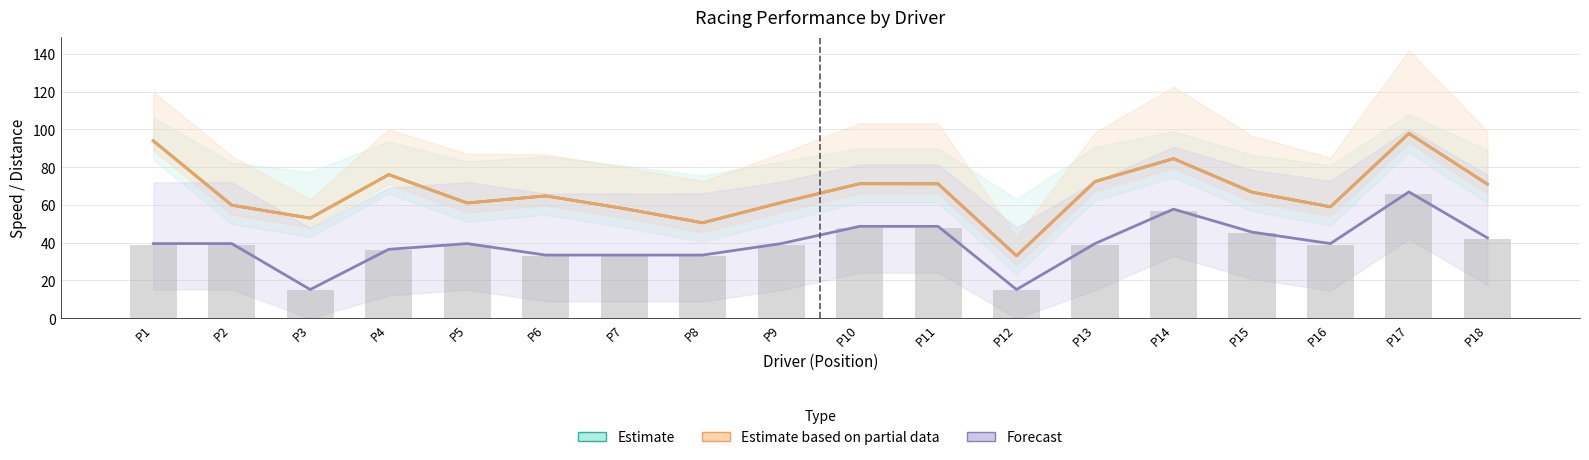

Is it true that Estimate equals 105.0 at P15?

False